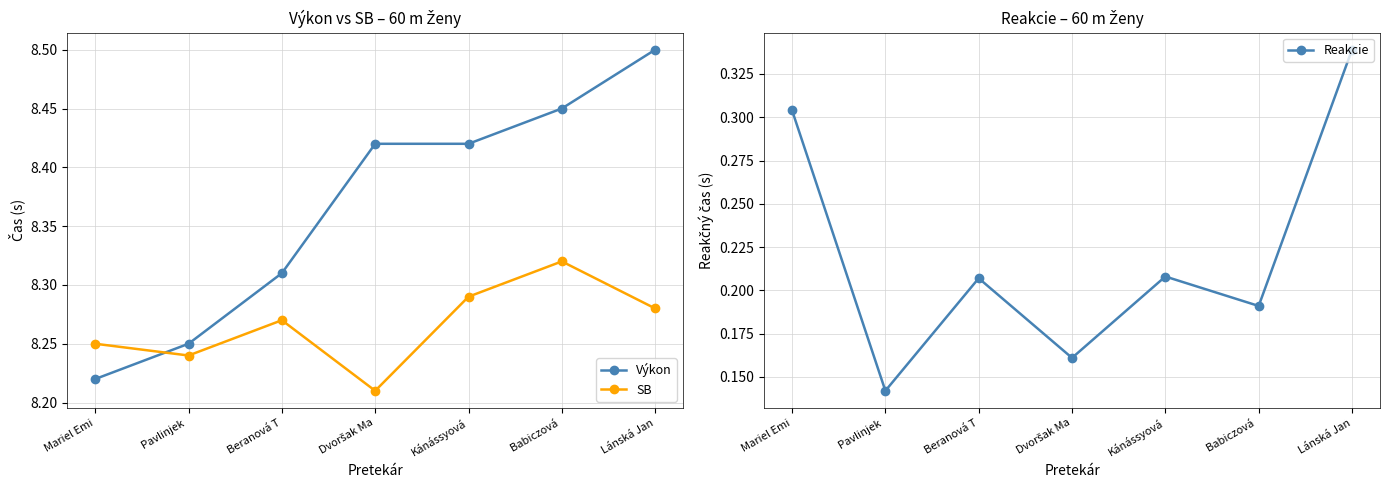

Where is Výkon nearest to the value 8?

Mariel Emi